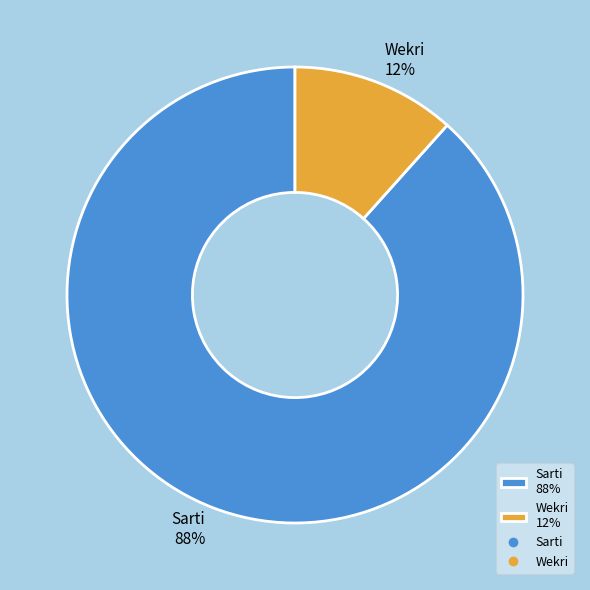

Which has a higher value, Sarti or Wekri?

Sarti